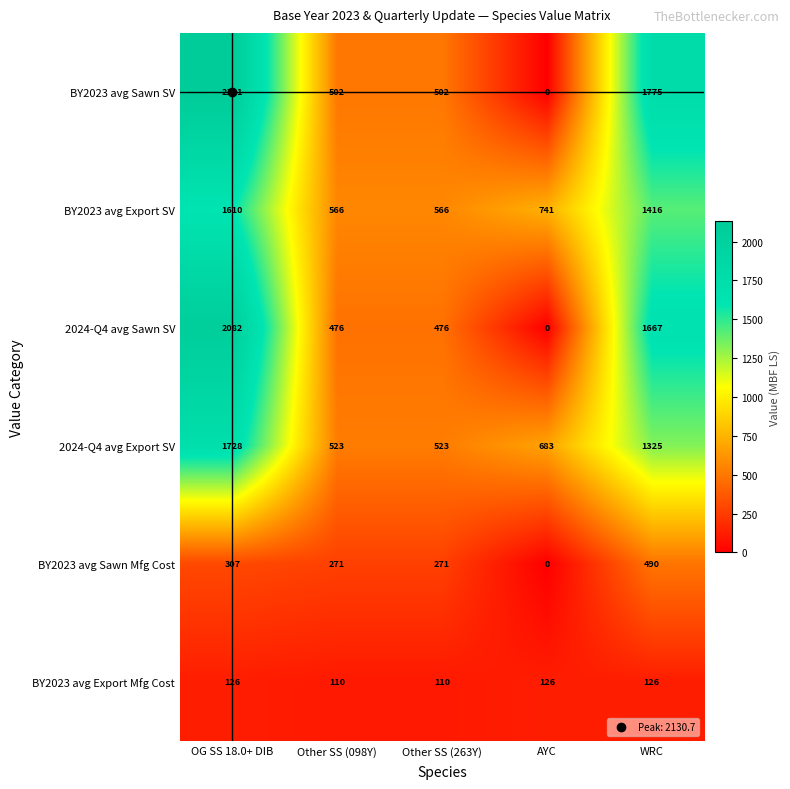

List the series in order of their peak value, lowest first.

BY2023 avg Export Mfg Cost, BY2023 avg Sawn Mfg Cost, BY2023 avg Export SV, 2024-Q4 avg Export SV, 2024-Q4 avg Sawn SV, BY2023 avg Sawn SV